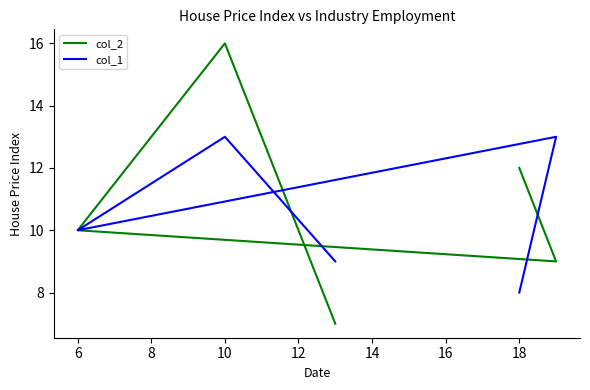

What is the difference between the second highest and minimum values in the col_2 series?

5